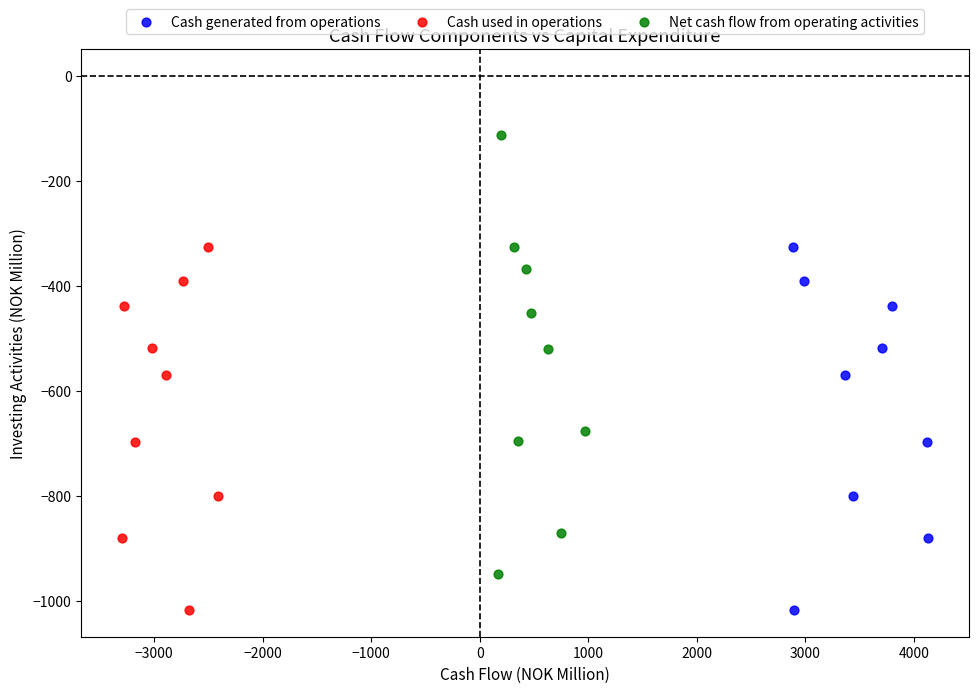

Which series has the widest spread of Y values?

Net cash flow from operating activities